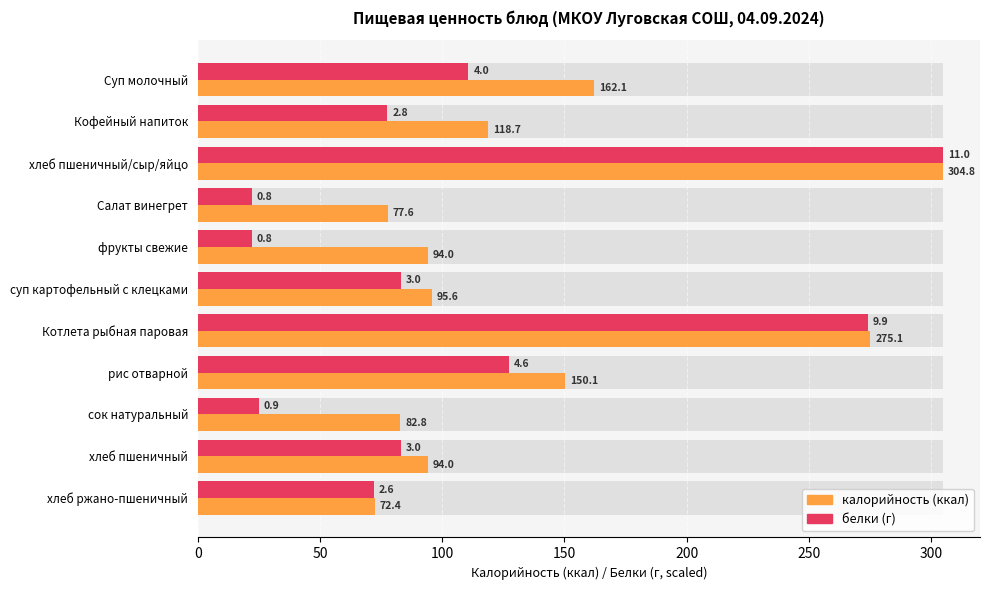

What position from the right is сок натуральный?

3